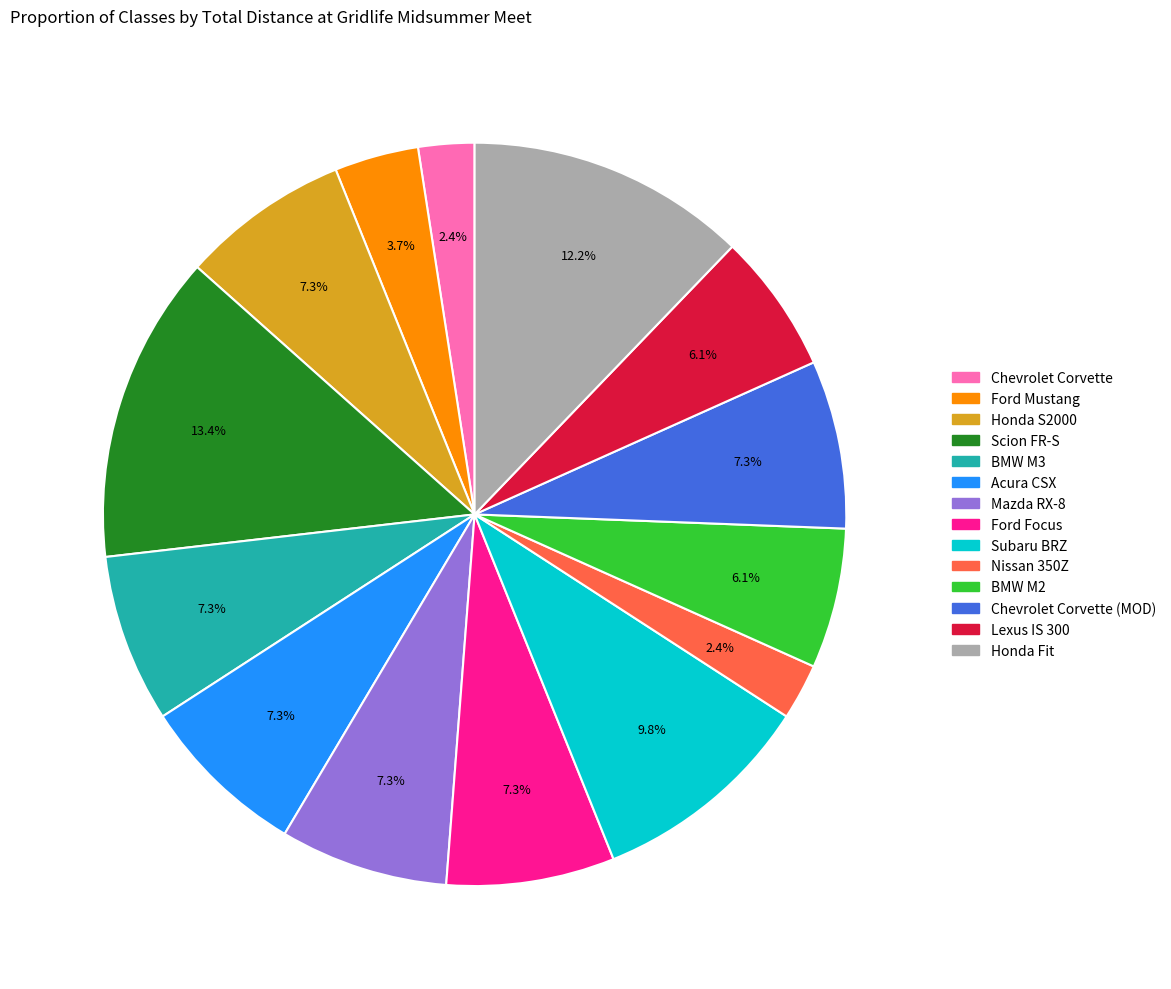

Is there a majority slice in this chart?

No